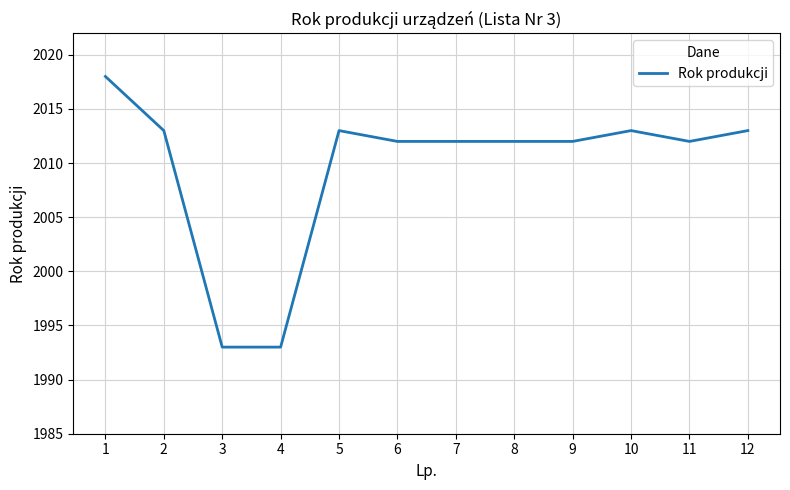

What is the smallest value displayed?

1993